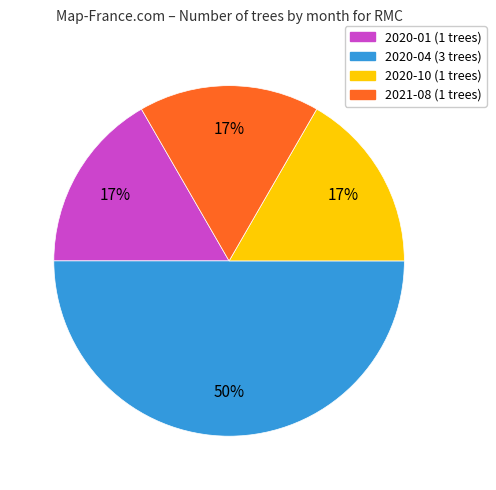

To the nearest percent, what is the average slice percentage?

25%